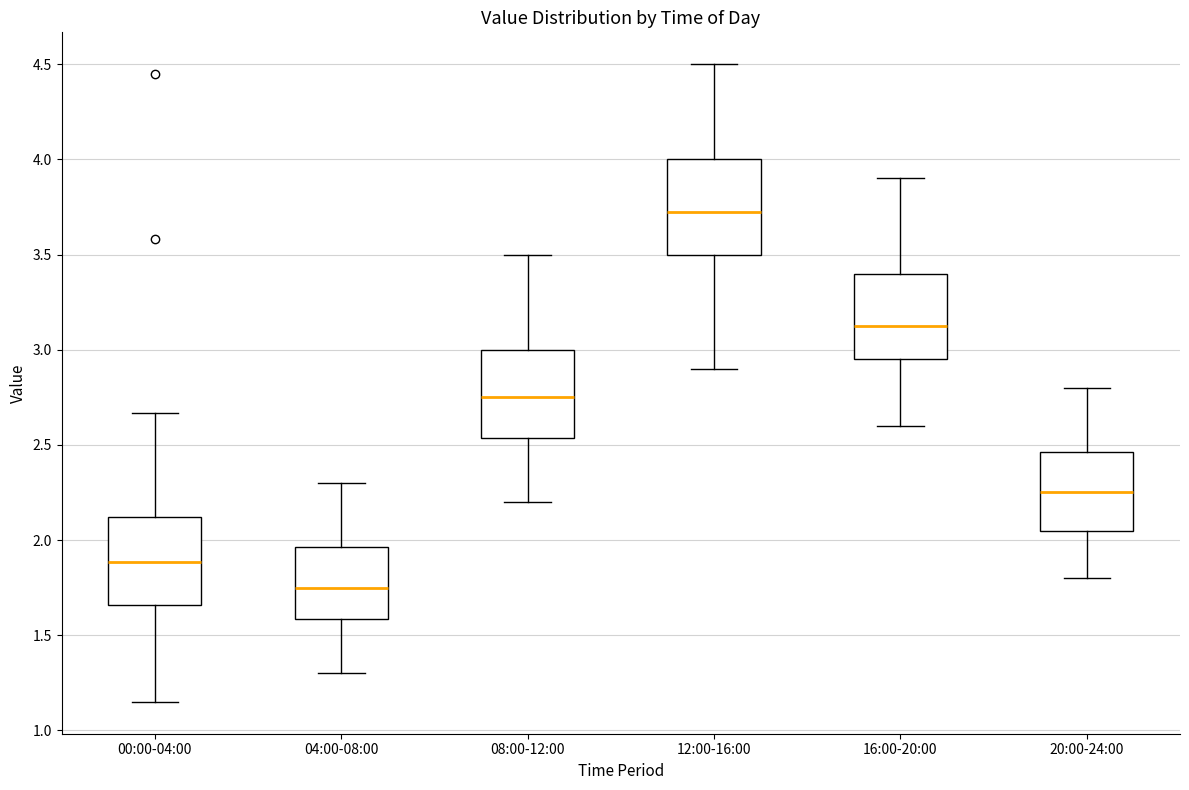

Reading left to right, transcribe this box plot: for each box, give where its median line is, the range the box spans, and where its two whiskers end, as read against the y-axis. The values are not printed on the chart, so give them approximately, as read against the axis.

00:00-04:00: median 1.90, box 1.65 to 2.10, whiskers 1.15 to 2.65
04:00-08:00: median 1.75, box 1.60 to 1.95, whiskers 1.30 to 2.30
08:00-12:00: median 2.75, box 2.55 to 3.00, whiskers 2.20 to 3.50
12:00-16:00: median 3.75, box 3.50 to 4.00, whiskers 2.90 to 4.50
16:00-20:00: median 3.15, box 2.95 to 3.40, whiskers 2.60 to 3.90
20:00-24:00: median 2.25, box 2.05 to 2.45, whiskers 1.80 to 2.80